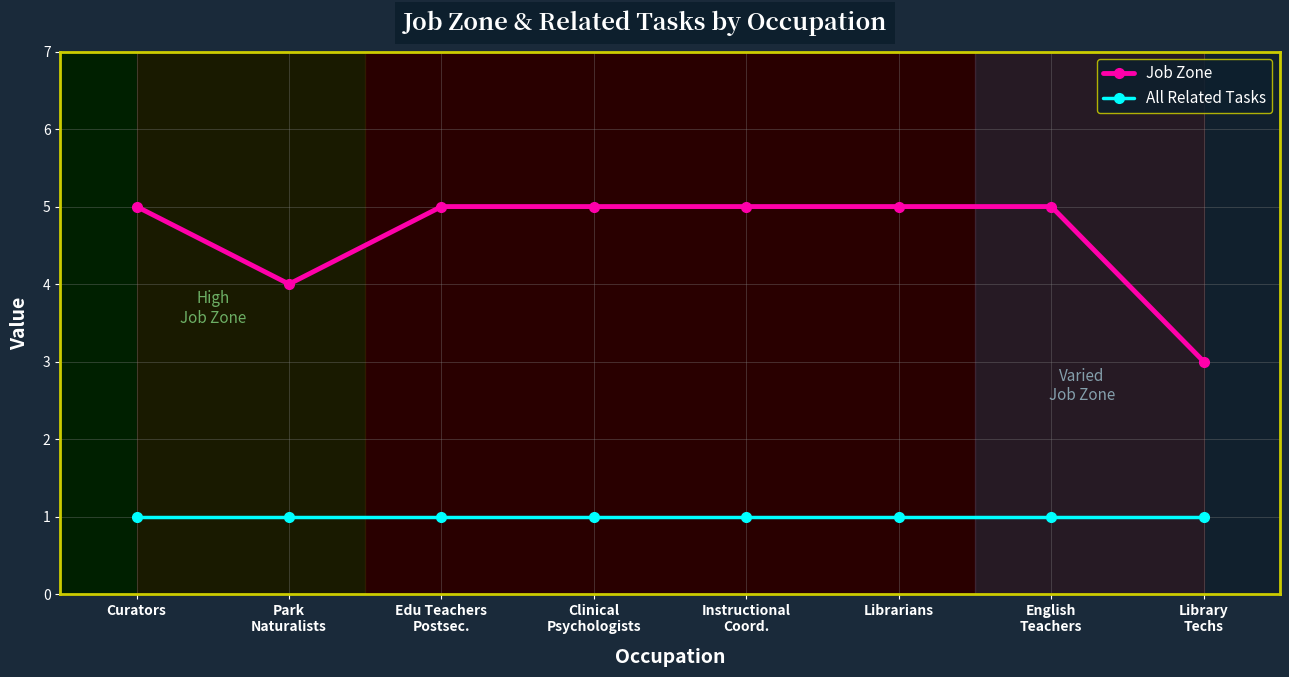

Which series has the largest total across all categories?

Job Zone